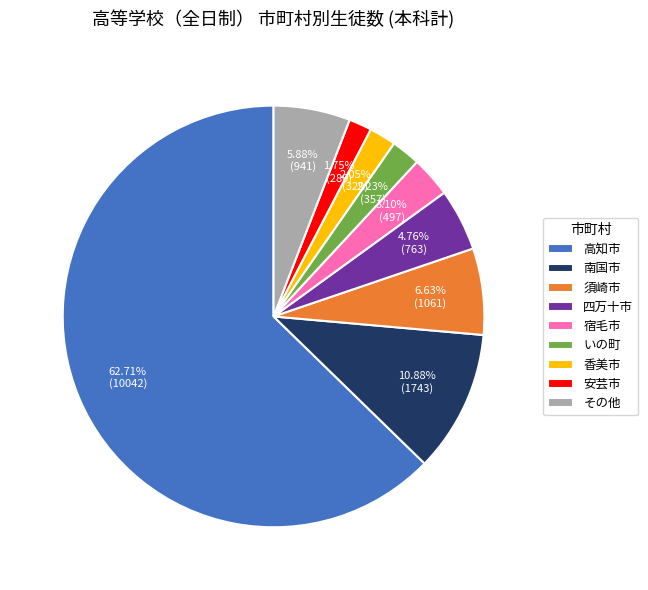

Which slice is the largest?

高知市